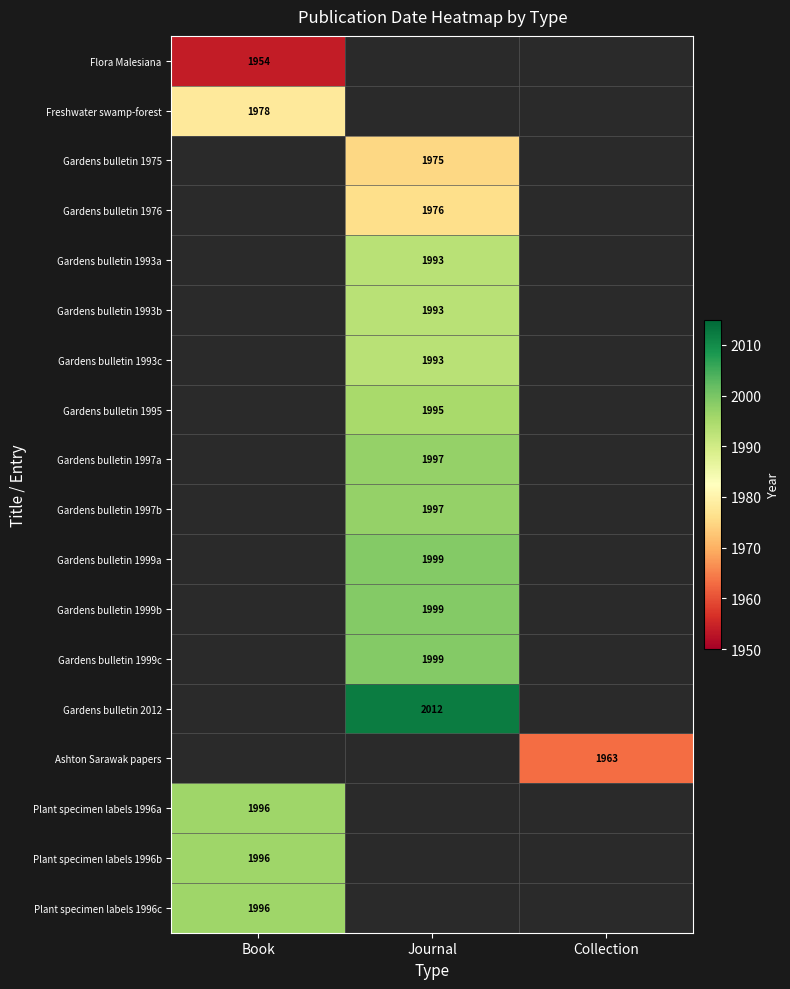

How many series are shown in this chart?

18